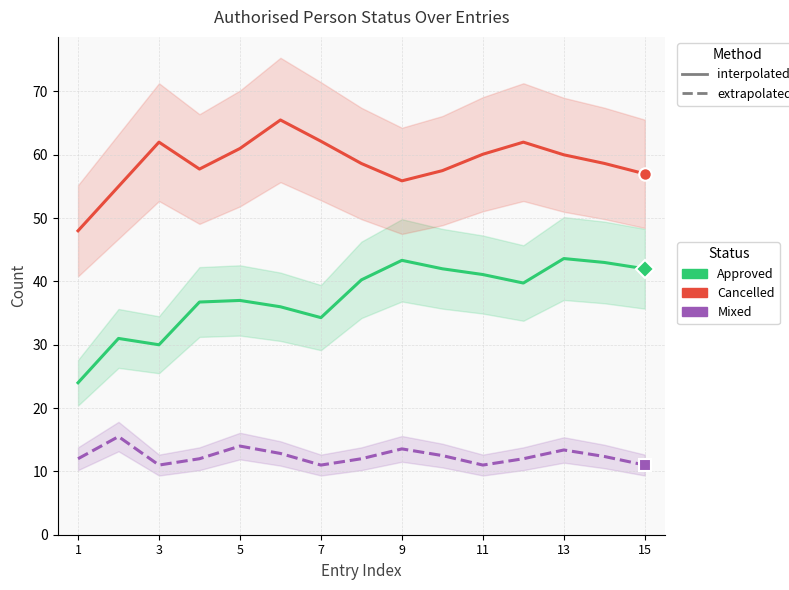

How many lines are shown in the chart?

3